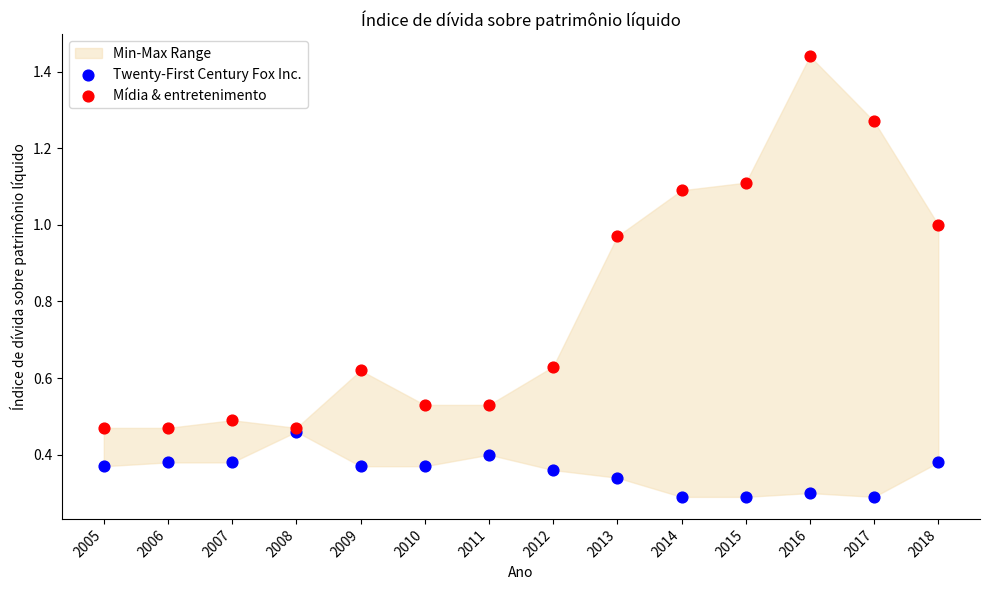

Which series contains the lowest Y value?

Twenty-First Century Fox Inc.